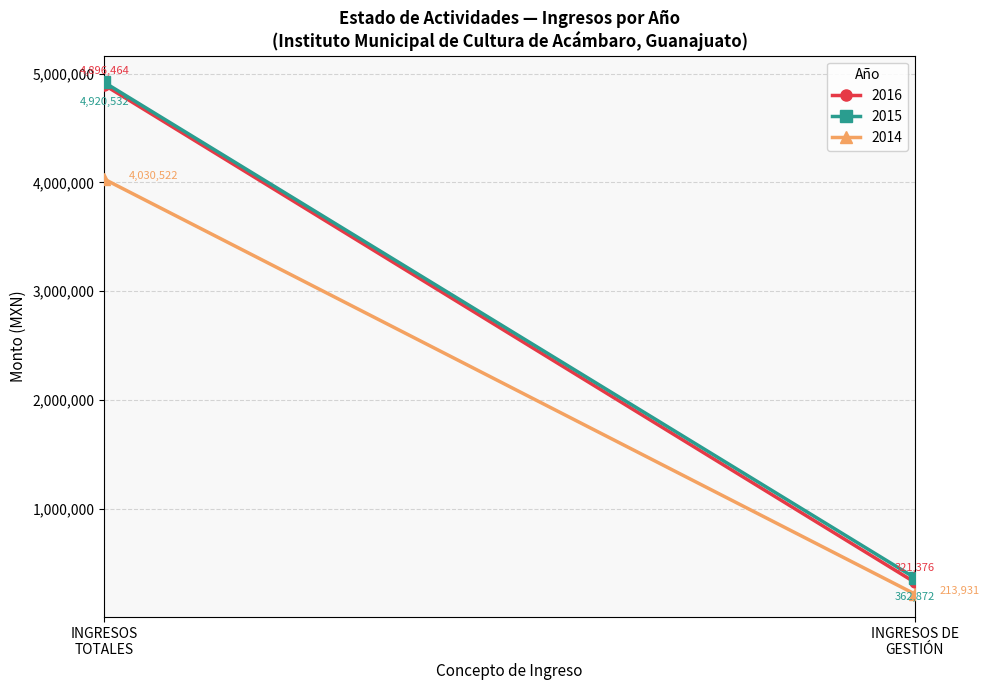

True or false: 2014 and 2016 intersect in this chart.

False